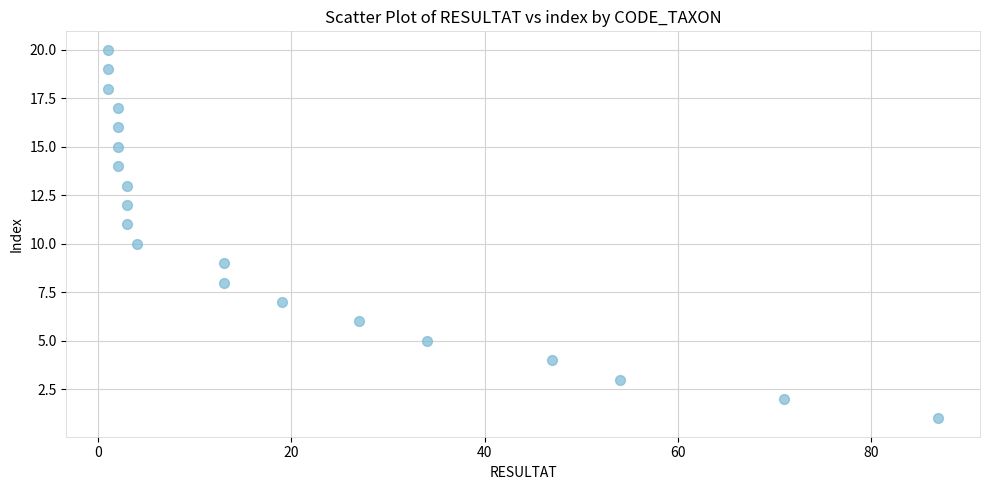

What is the range of Y values (max minus min)?

19